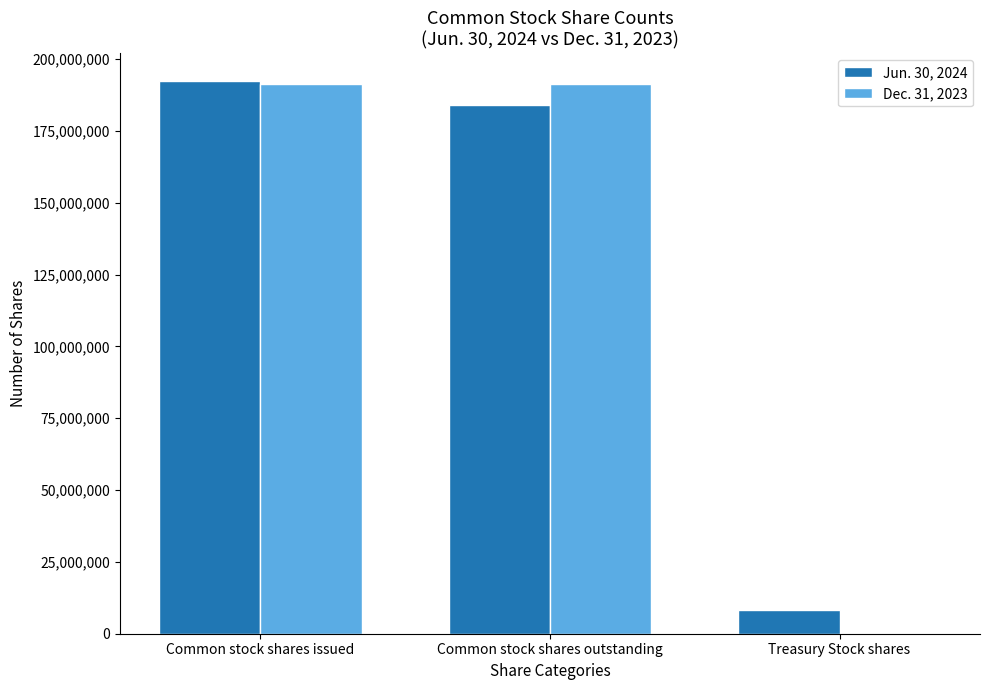

Is the value of Jun. 30, 2024 at Common stock shares issued greater than the value of Dec. 31, 2023 at Treasury Stock shares?

Yes